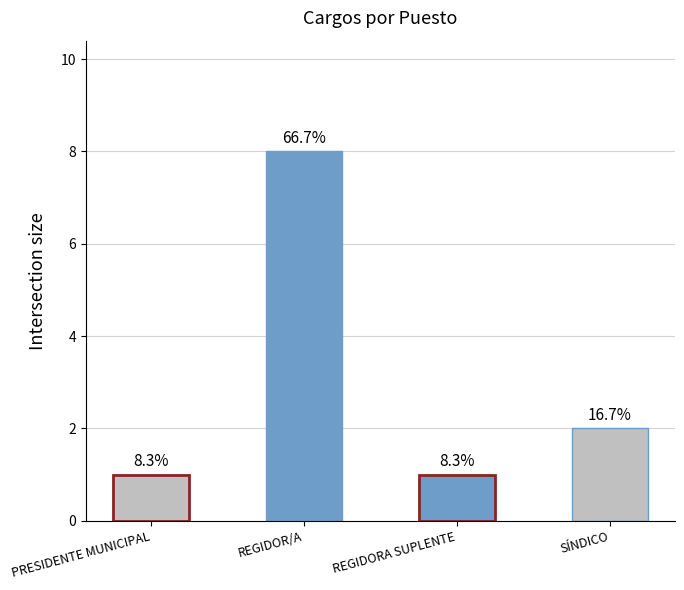

What is the change in value from PRESIDENTE MUNICIPAL to SÍNDICO?

+1